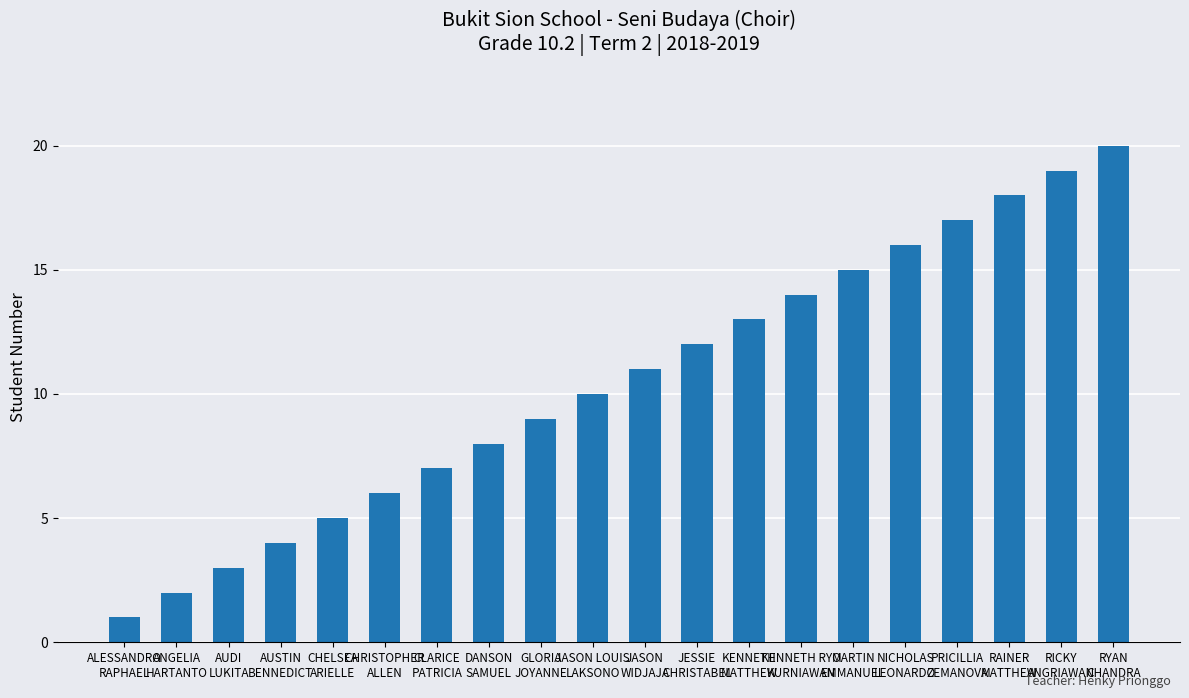

Reading left to right, list all the values displayed in this chart.

1	2	3	4	5	6	7	8	9	10	11	12	13	14	15	16	17	18	19	20